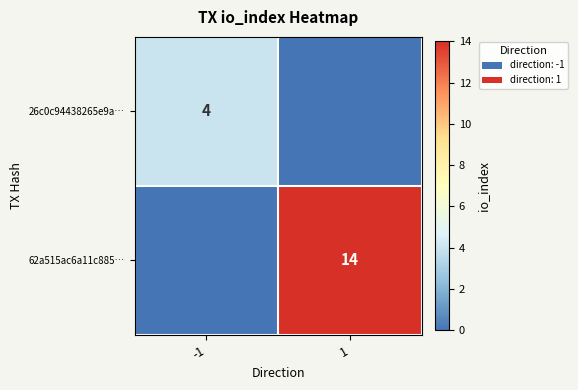

What is the difference between the 26c0c94438265e9a… values at -1 and 1?

4